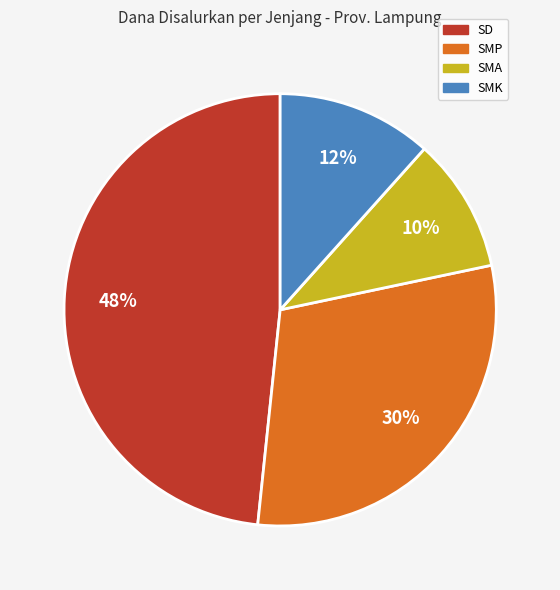

Which slice is the smallest?

SMA